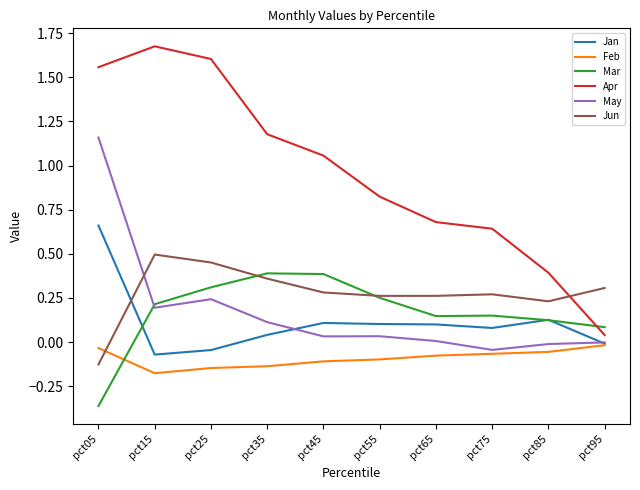

Is the value of Feb at pct75 greater than the value of Jun at pct75?

No